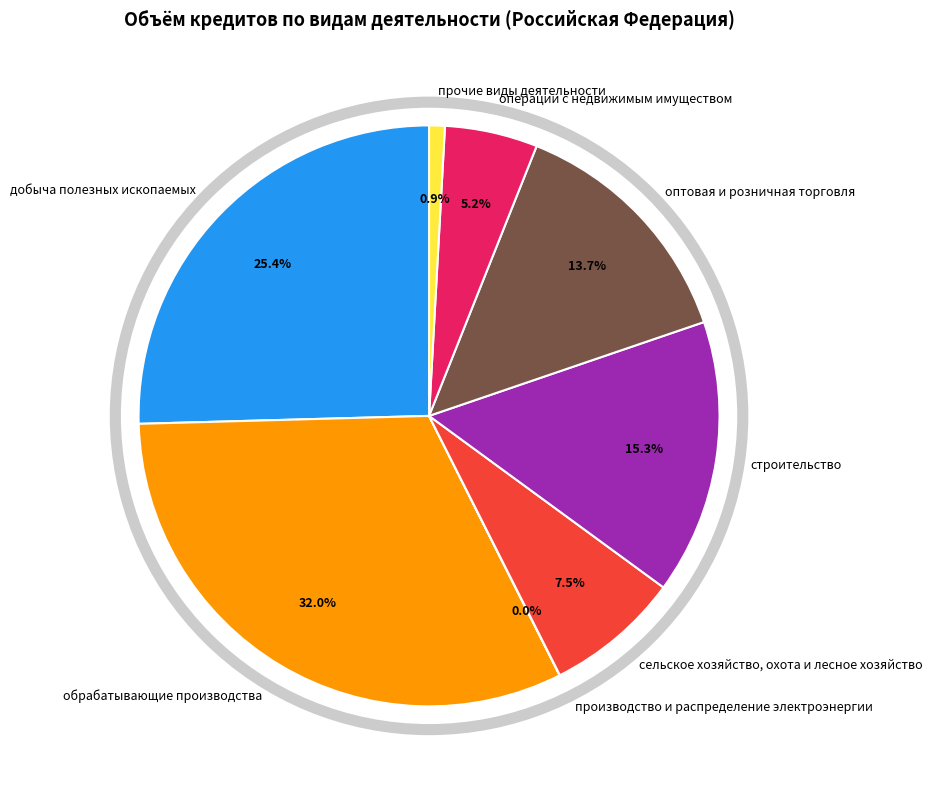

Is добыча полезных ископаемых the majority of the pie?

No